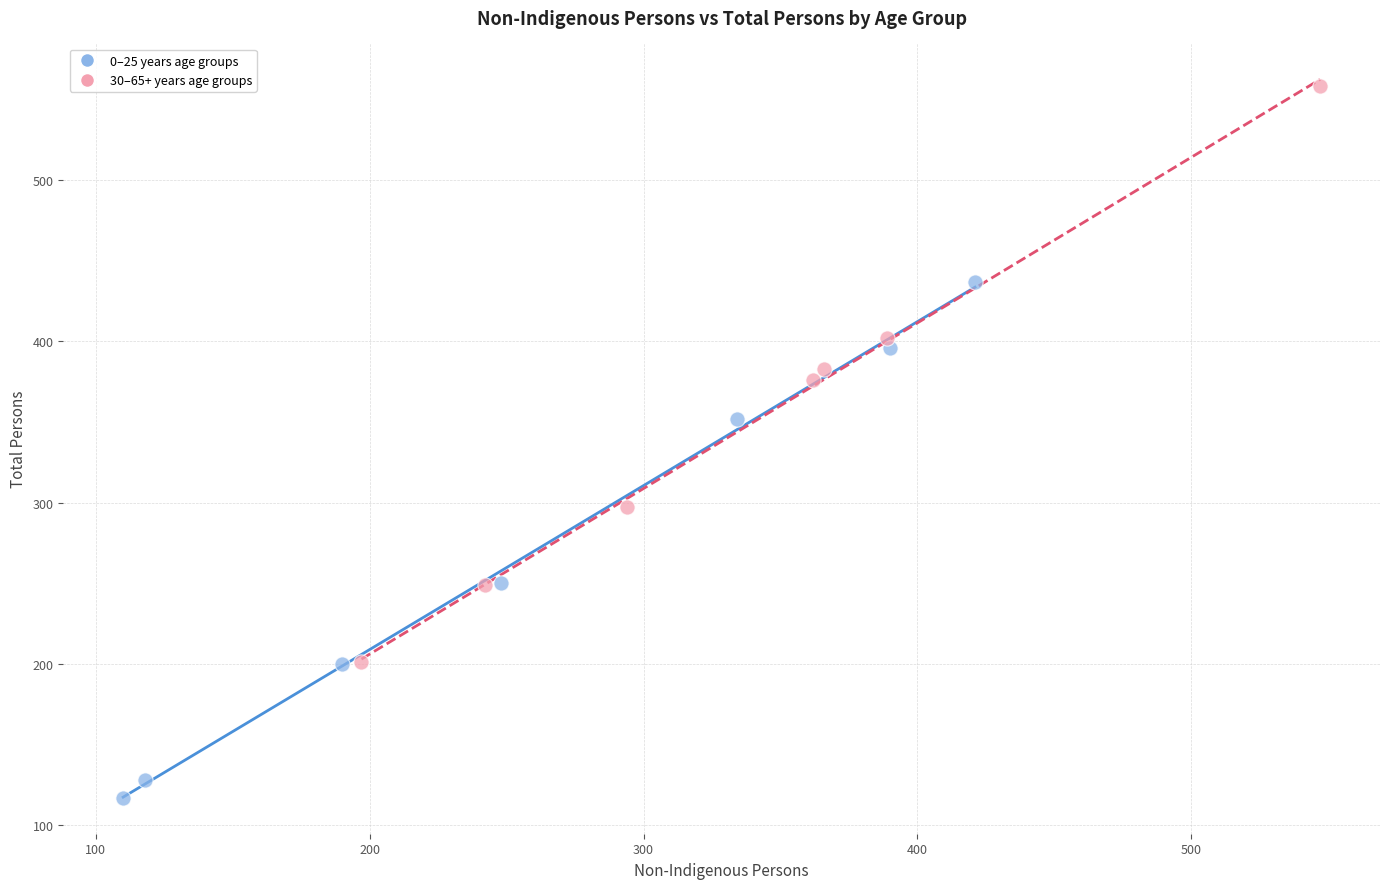

Which series contains the lowest Y value?

0–25 years age groups